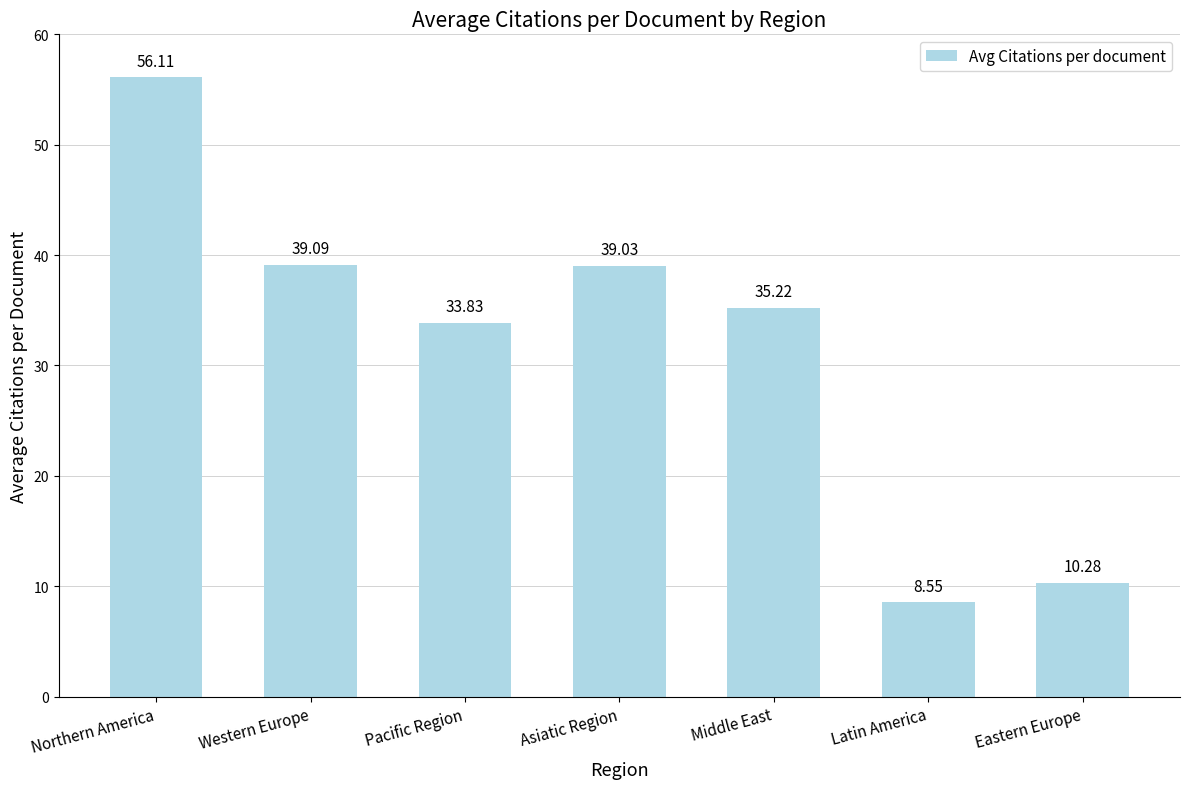

Which has a higher value, Asiatic Region or Northern America?

Northern America